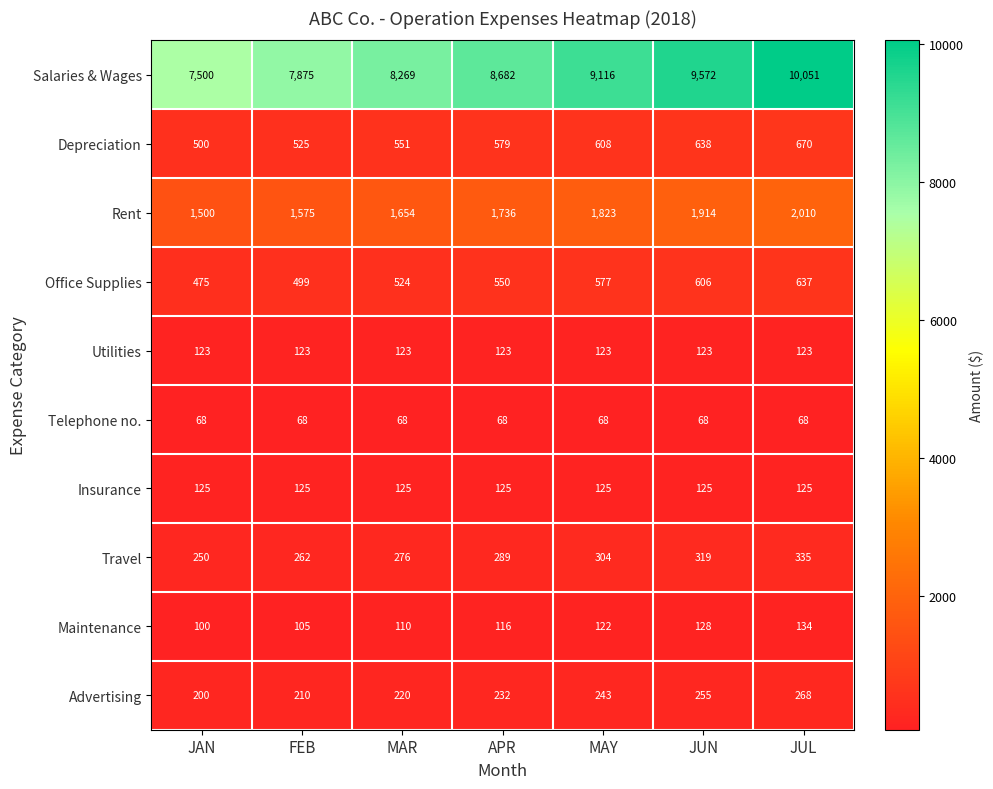

What is the total value across all series at MAR?

11920